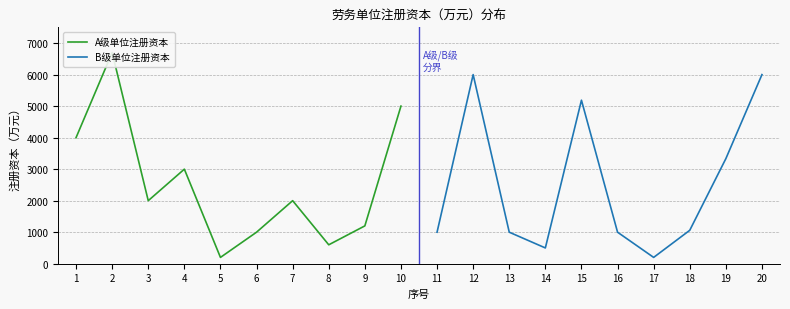

What is the highest value of the B级单位注册资本 series?

6000